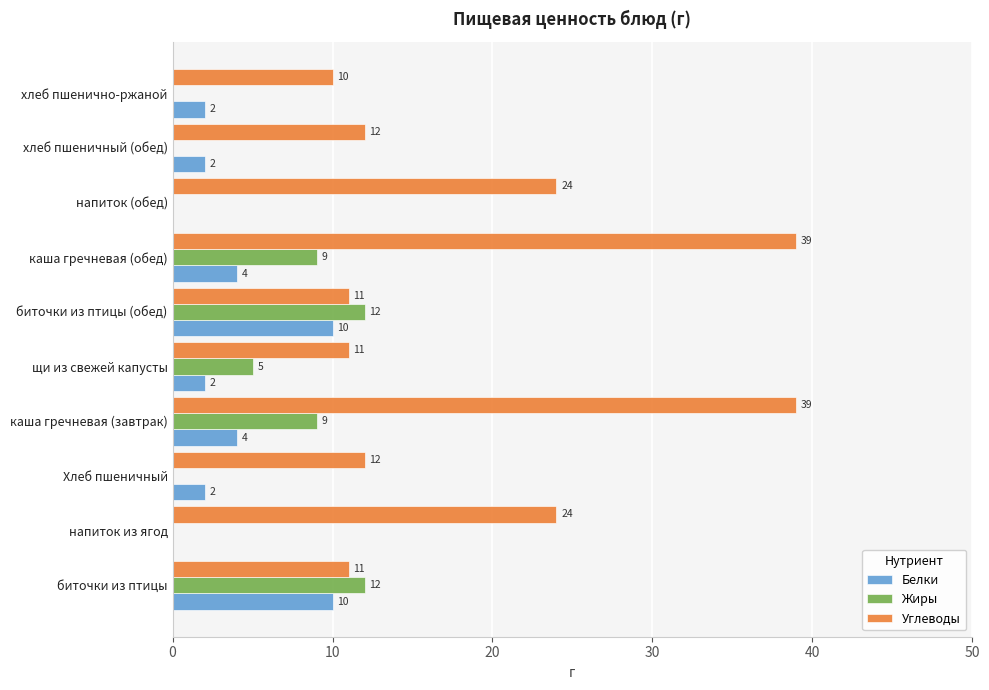

Is the value of Белки at каша гречневая (завтрак) greater than the value of Жиры at хлеб пшенично-ржаной?

Yes